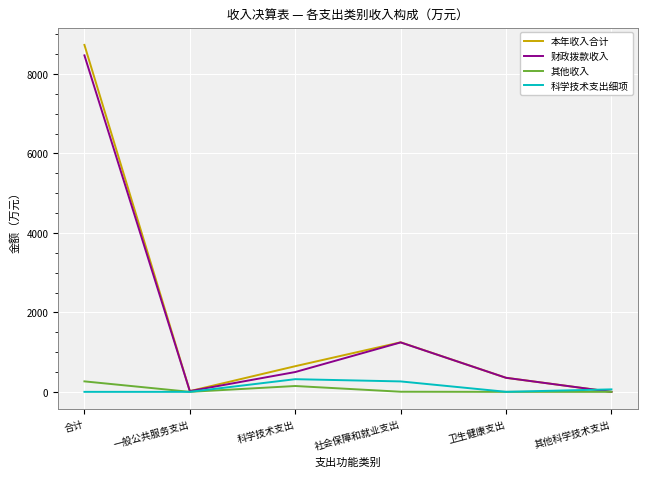

The 科学技术支出细项 series shows 0.0 at 一般公共服务支出. True or false?

True